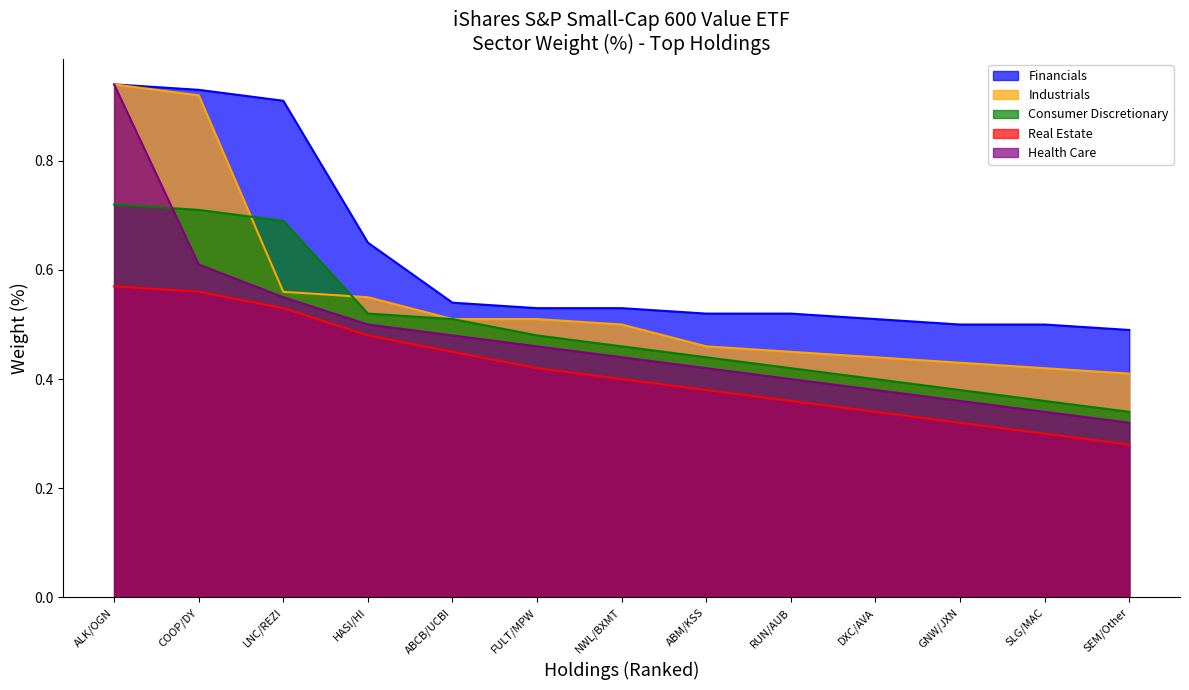

True or false: Consumer Discretionary has a value of 0.4 at GNW/JXN.

True